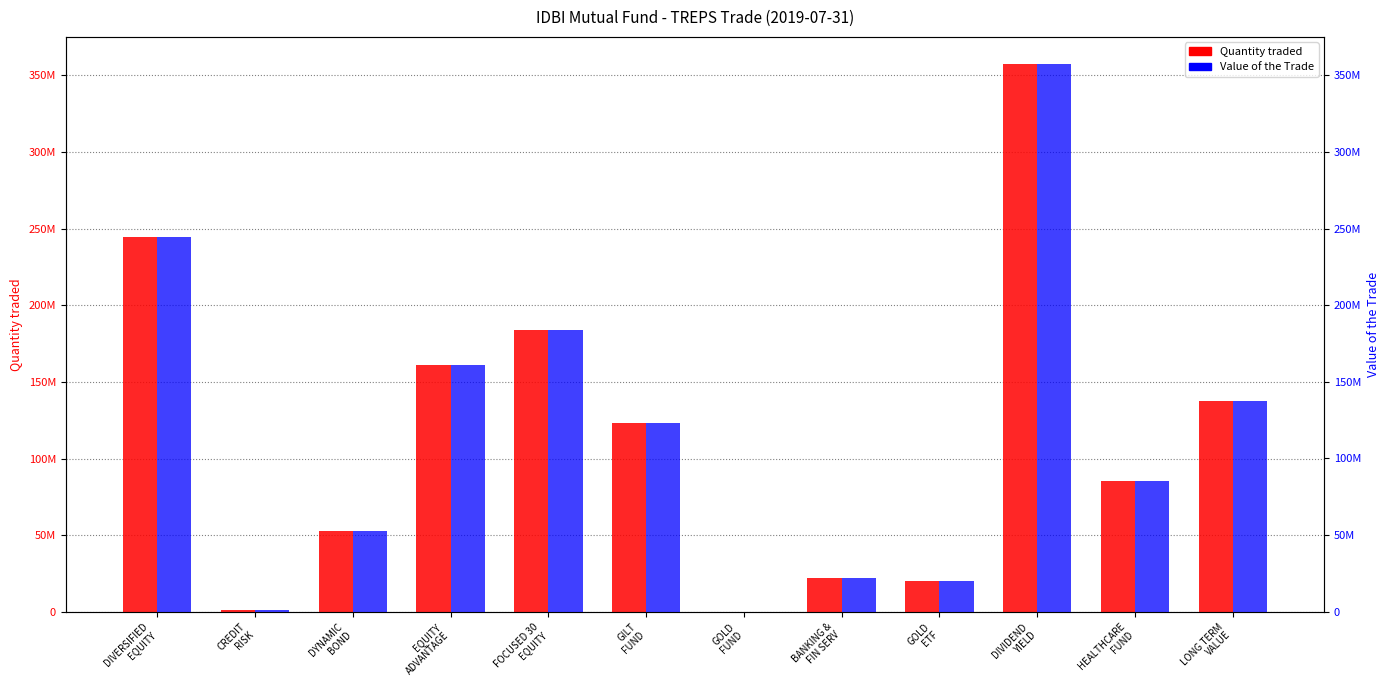

Which series has the largest total across all categories?

Quantity traded